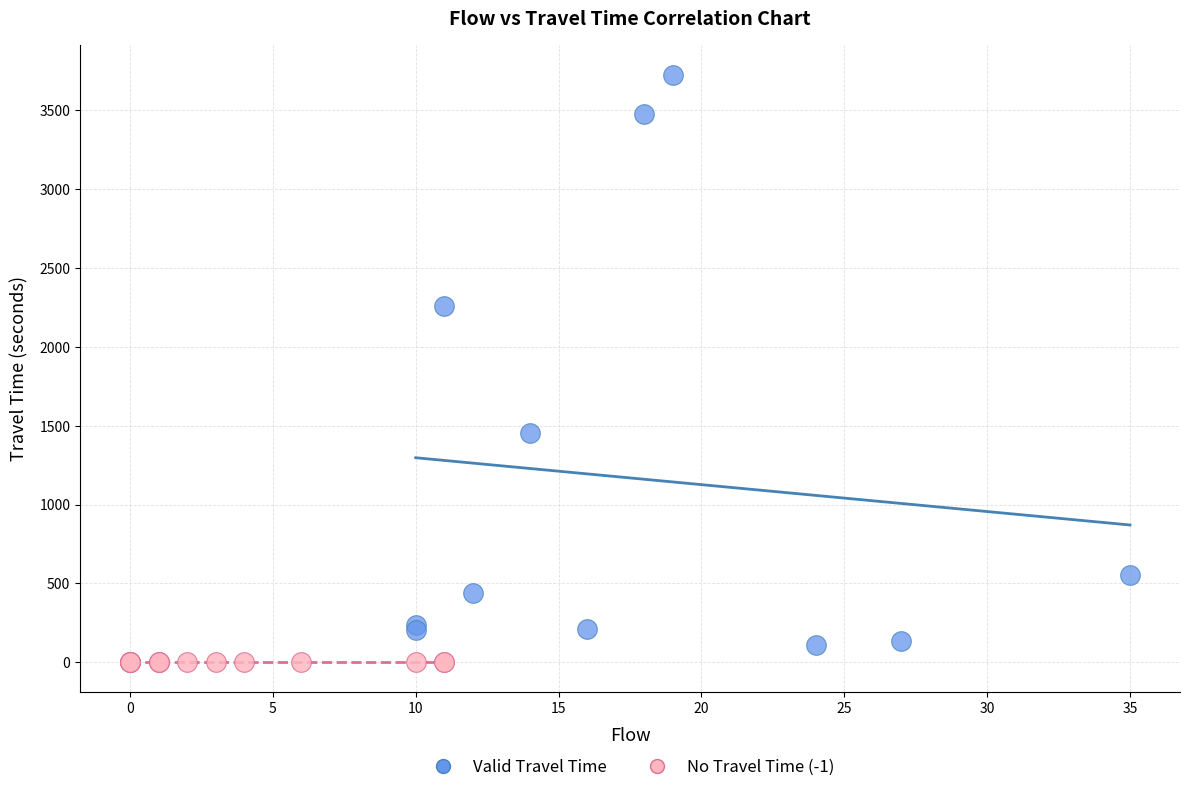

Which series reaches the maximum Y coordinate?

Valid Travel Time